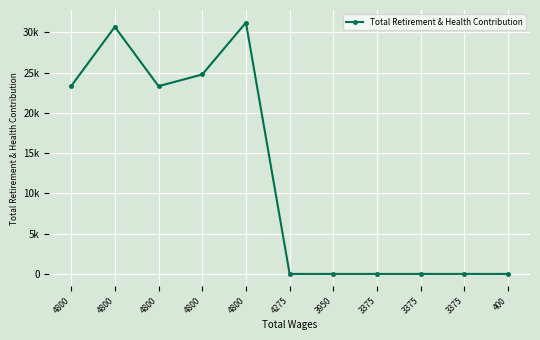

What is the difference between the second highest and minimum values?

30681